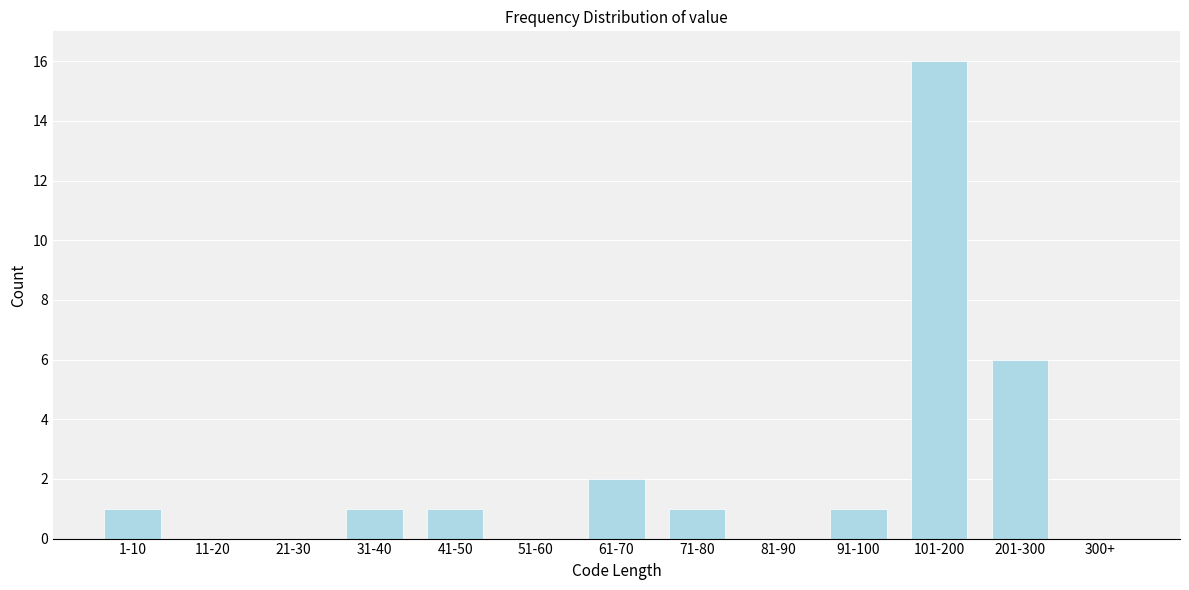

Reading right to left, what are all the values shown in this chart?

300+=0	201-300=6	101-200=16	91-100=1	81-90=0	71-80=1	61-70=2	51-60=0	41-50=1	31-40=1	21-30=0	11-20=0	1-10=1